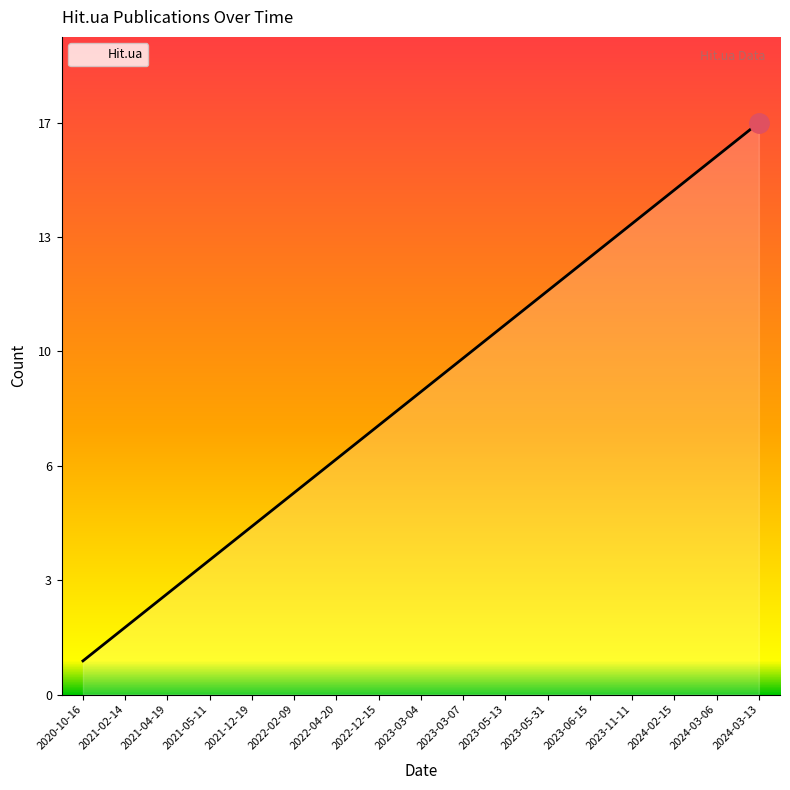

What is the change in value from 2023-05-31 to 2024-03-06?

+4